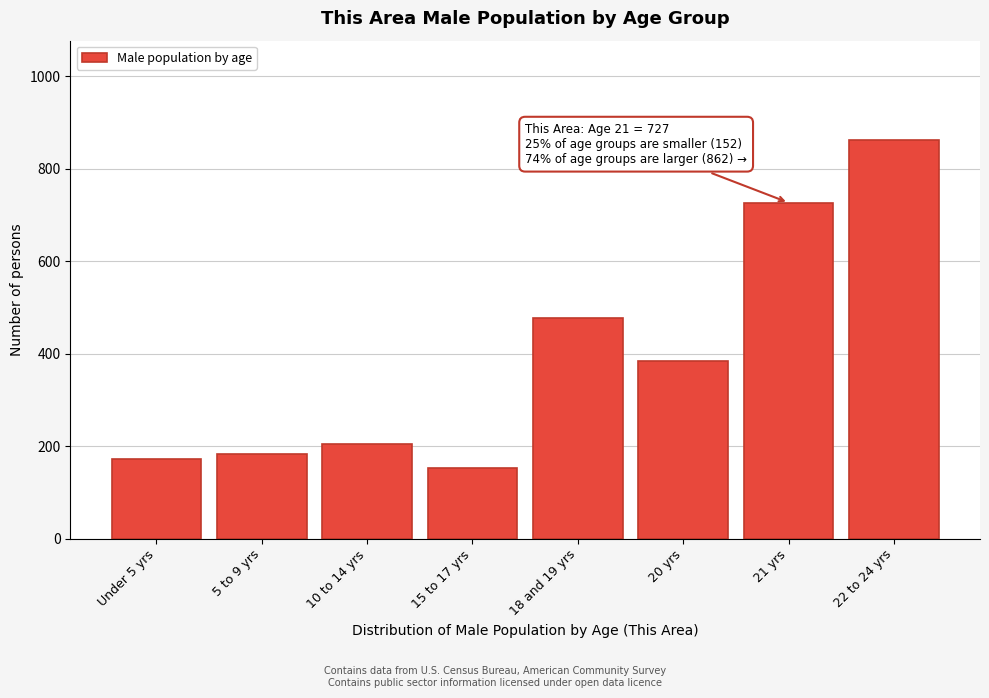

Reading right to left, list all the values displayed in this chart.

862	727	384	477	152	204	183	173